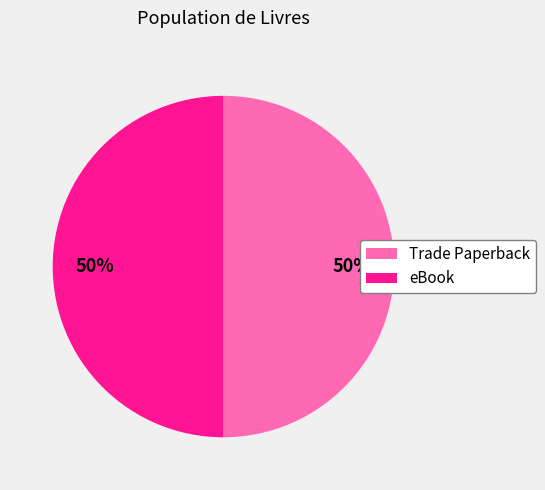

True or false: eBook accounts for 61% of the total.

False